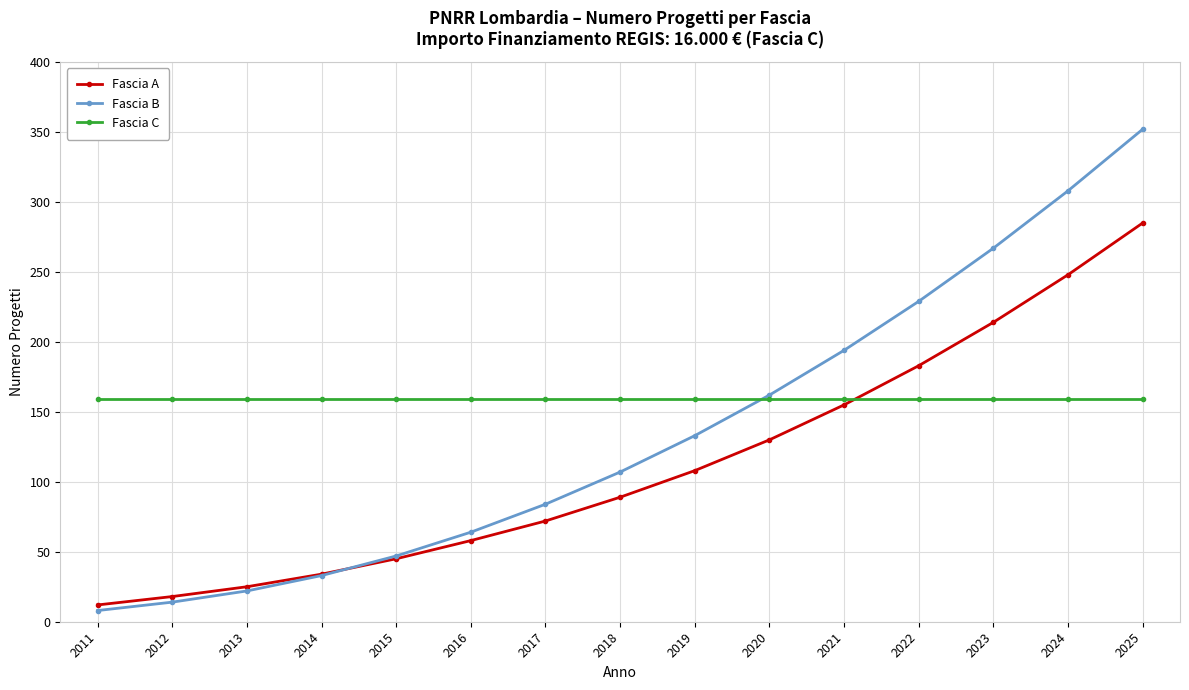

The Fascia C series shows 159 at 2025. True or false?

True